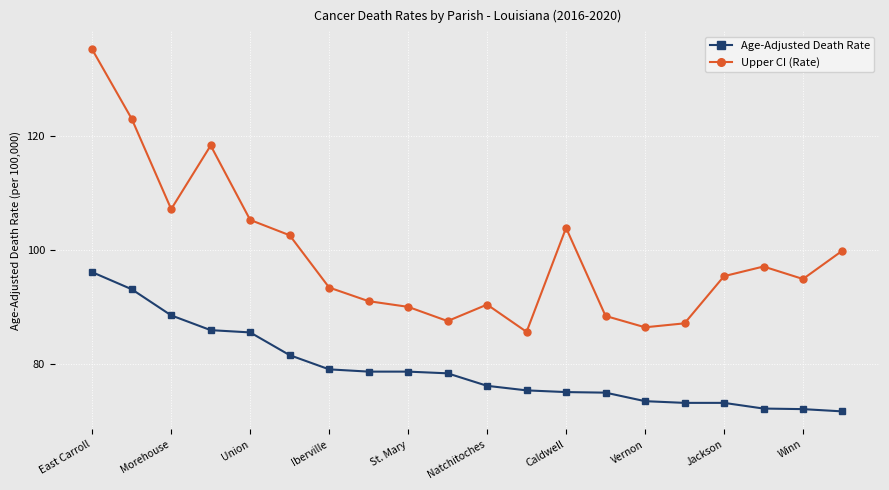

True or false: Age-Adjusted Death Rate and Upper CI (Rate) cross at least once.

False